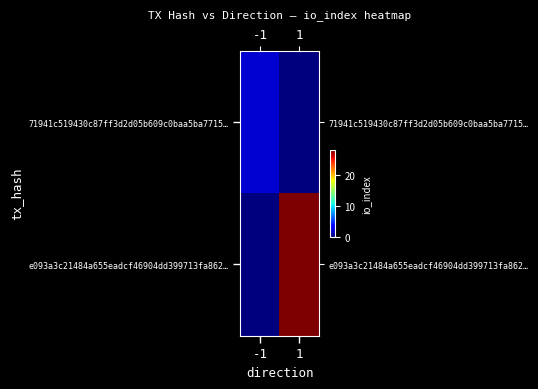

Rank the series by their average value, from highest to lowest.

row_1, row_0